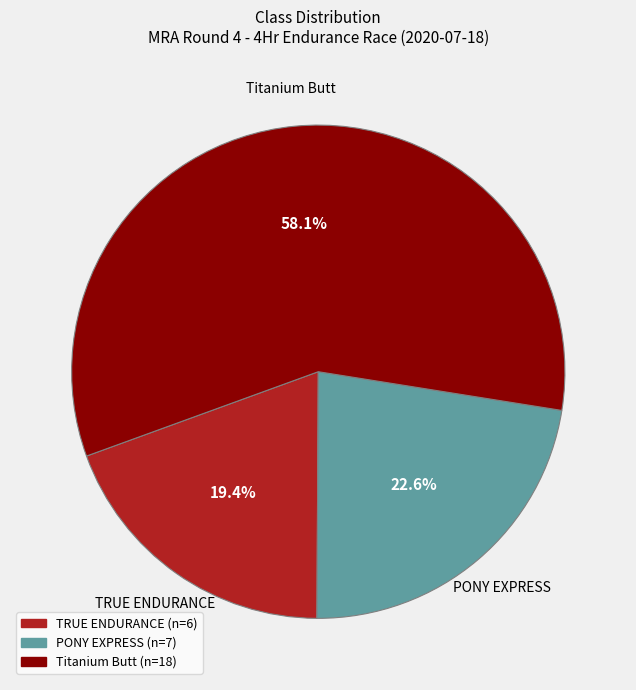

Does any single category account for the majority?

Yes